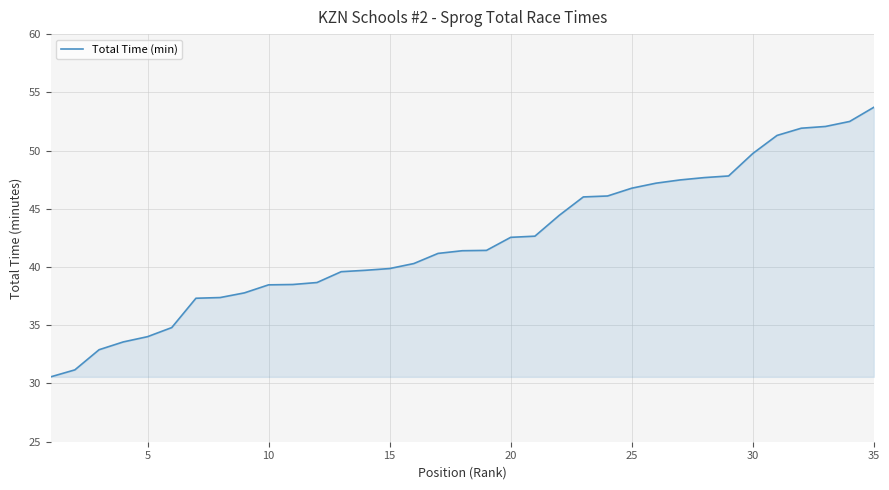

What is the smallest value displayed?

30.6